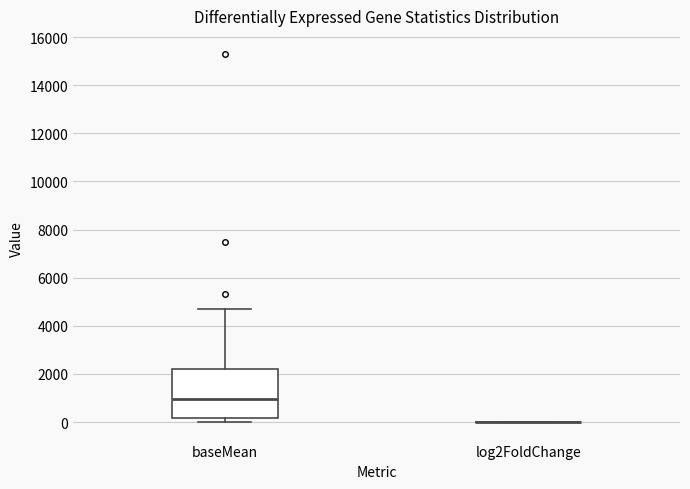

Reading left to right, read every box against the y-axis: the position of its median line, the range the box covers, and the ends of its whiskers. The values are not printed on the chart, so give them approximately, as read against the axis.

baseMean: median 1000, box 200 to 2200, whiskers 0 to 4600
log2FoldChange: box collapsed to a line at 0, whiskers 0 to 0